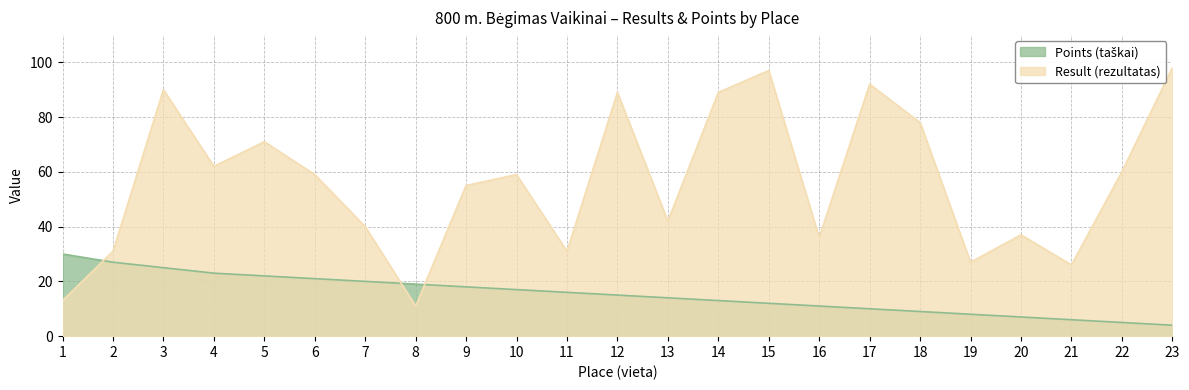

True or false: Result (rezultatas) and Points (taškai) cross at least once.

True